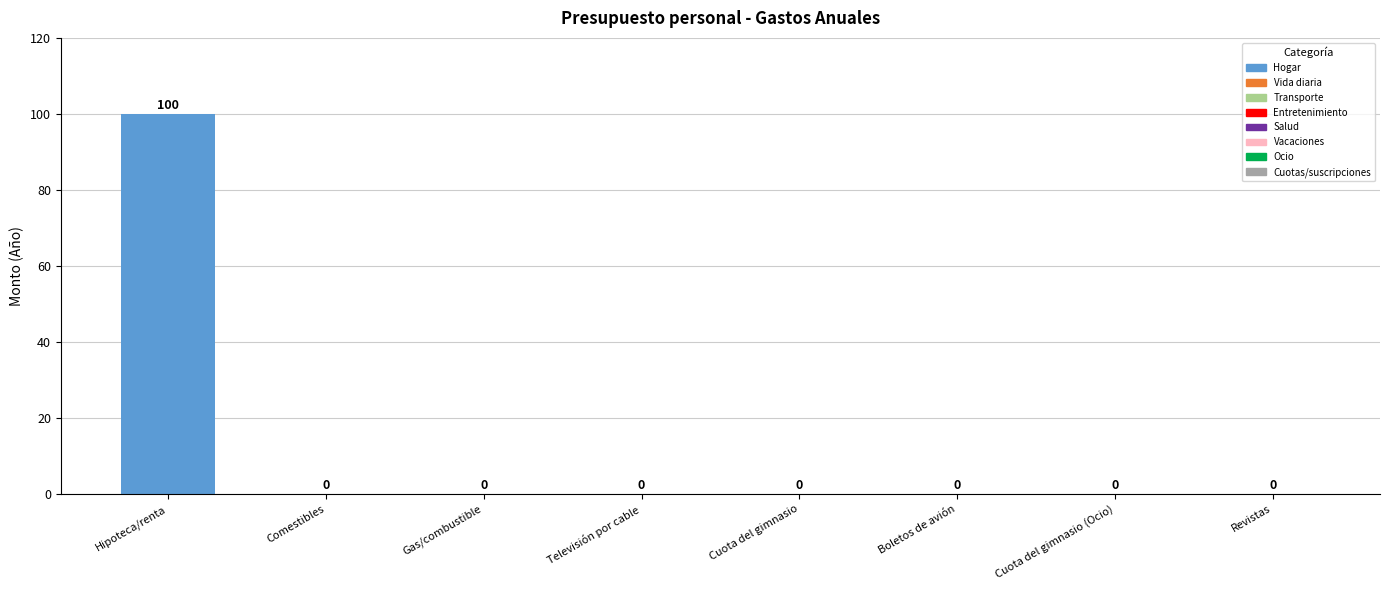

Which label corresponds to the largest value in the chart?

Hipoteca/renta